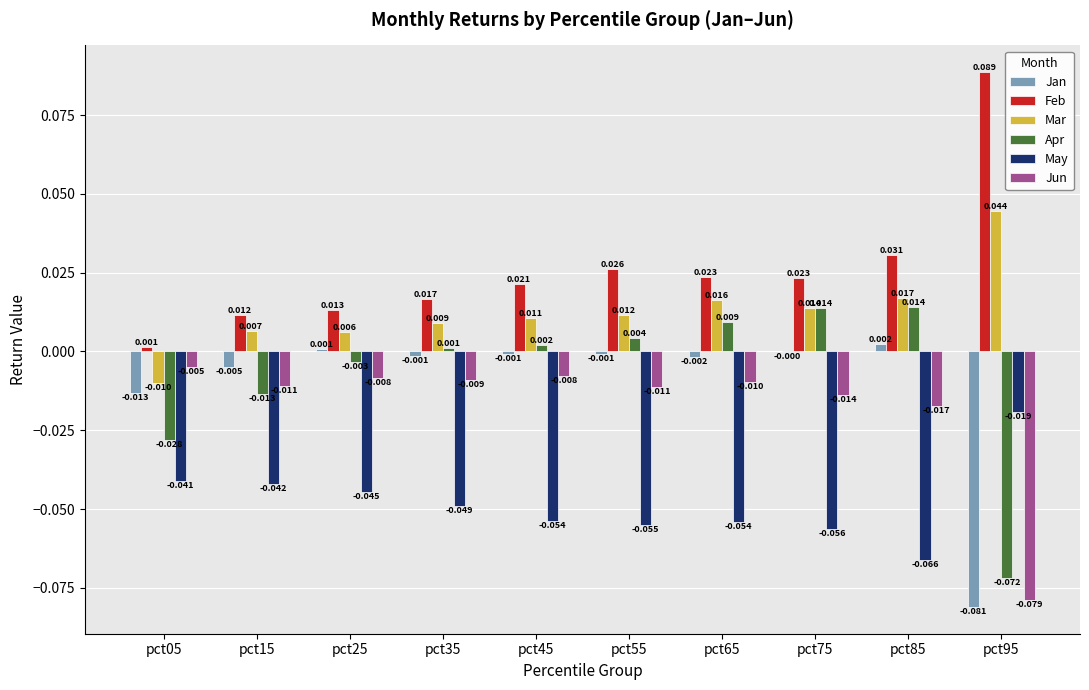

Which series changed the most between pct05 and pct65?

Apr